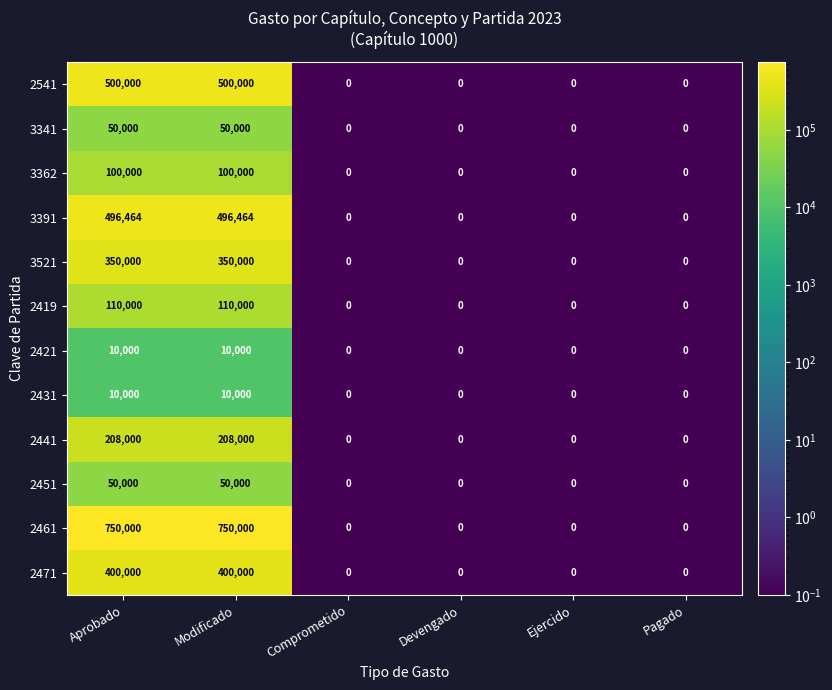

What is the difference between the second highest and second lowest values in the 3341 series?

50000